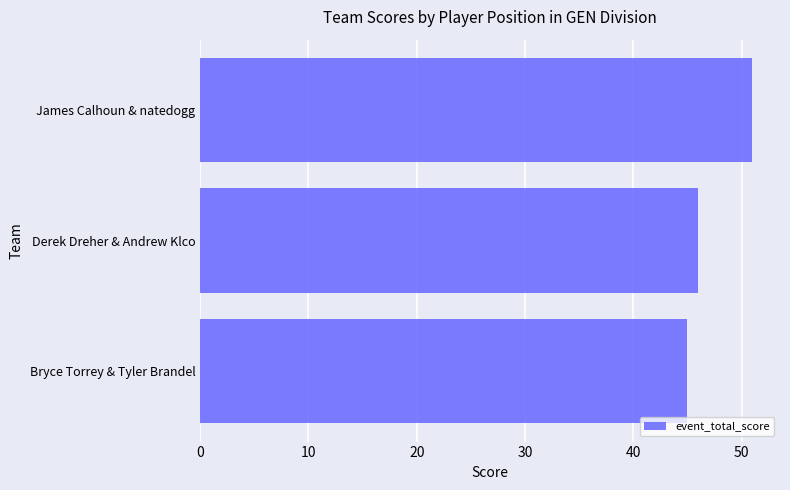

Reading top to bottom, what are all the values shown in this chart?

51	46	45